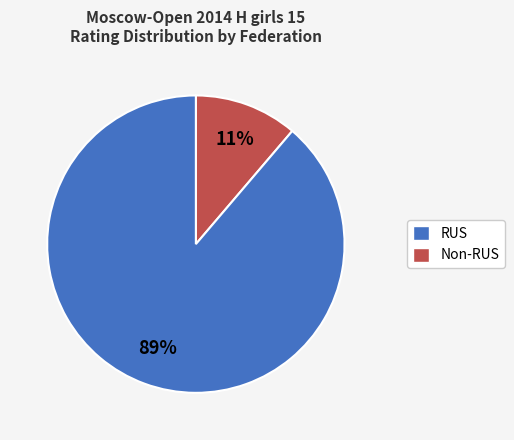

To the nearest percent, what is the difference between the largest and smallest slice percentages?

78%